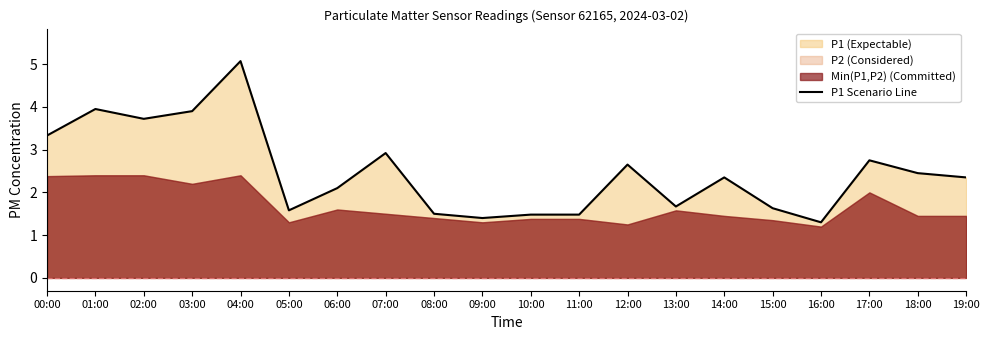

The chart shows a value of 2.9 at 07:00. True or false?

True